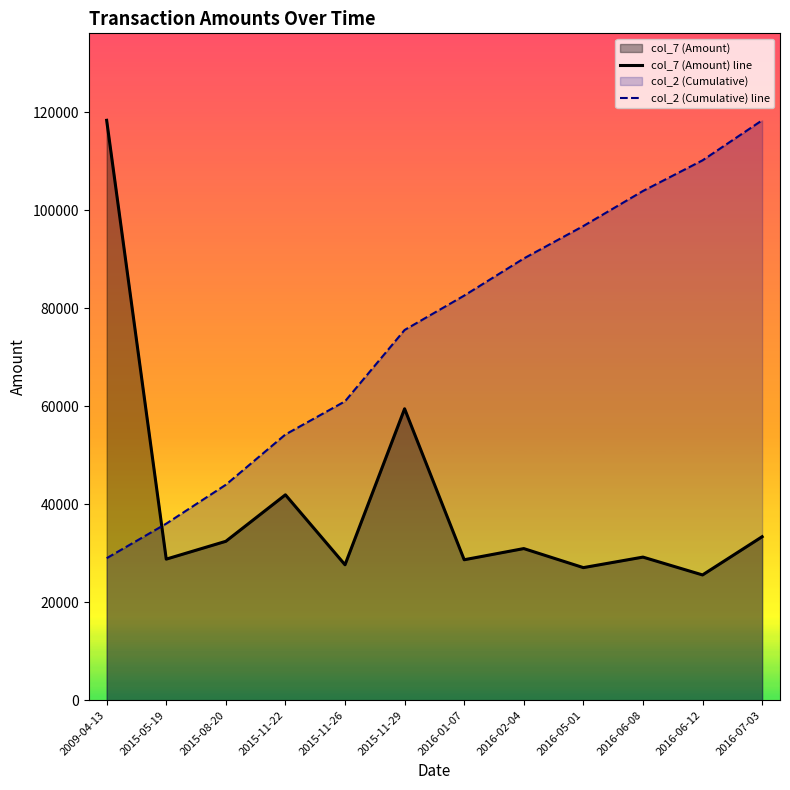

Where is col_7 (Amount) line nearest to the value 71986?

2015-11-29